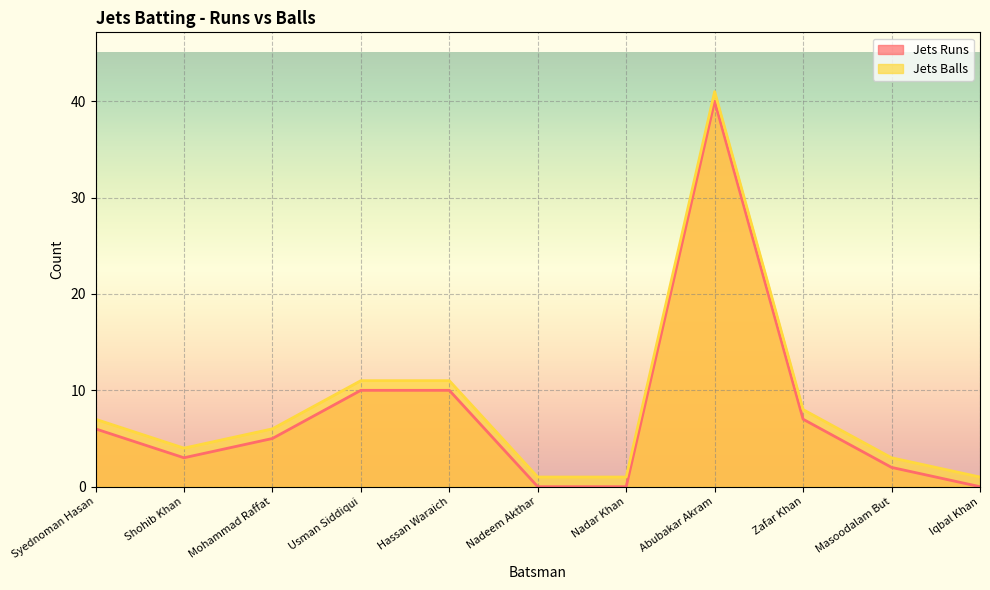

At which label is Jets Runs closest to 20?

Usman Siddiqui